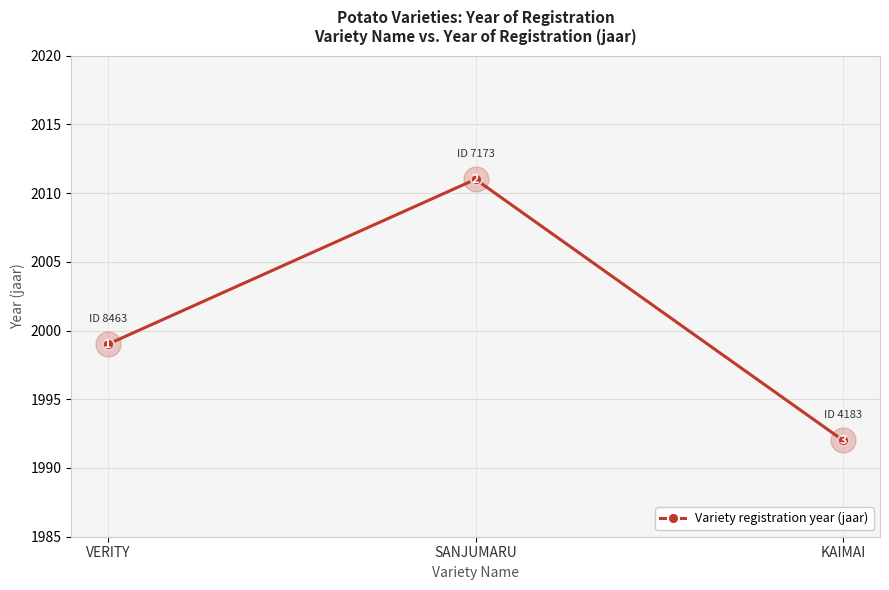

What is the difference between the maximum and minimum values?

19